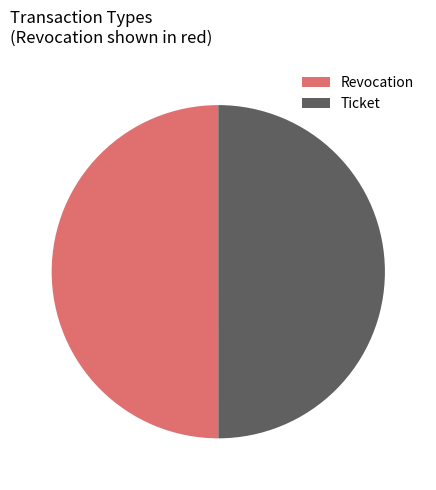

What is the ratio of the value at Revocation to the value at Ticket?

1.0